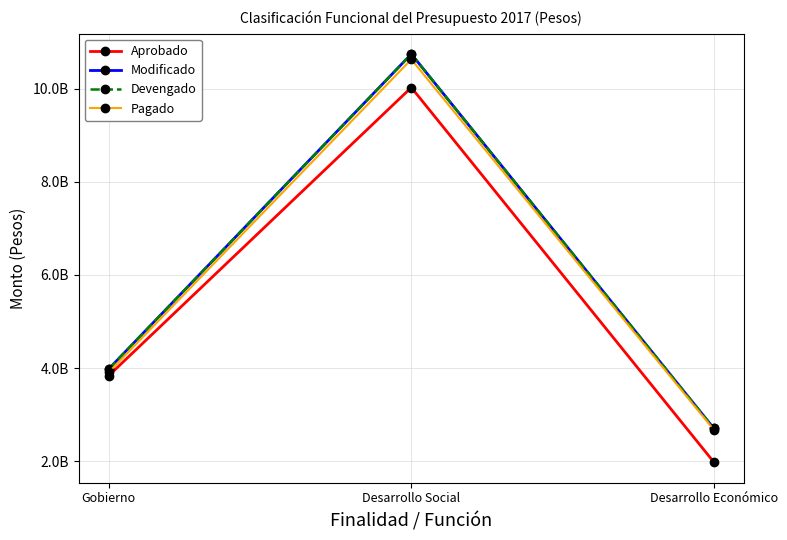

The value of Modificado at Desarrollo Económico is 2702545848.0. True or false?

True